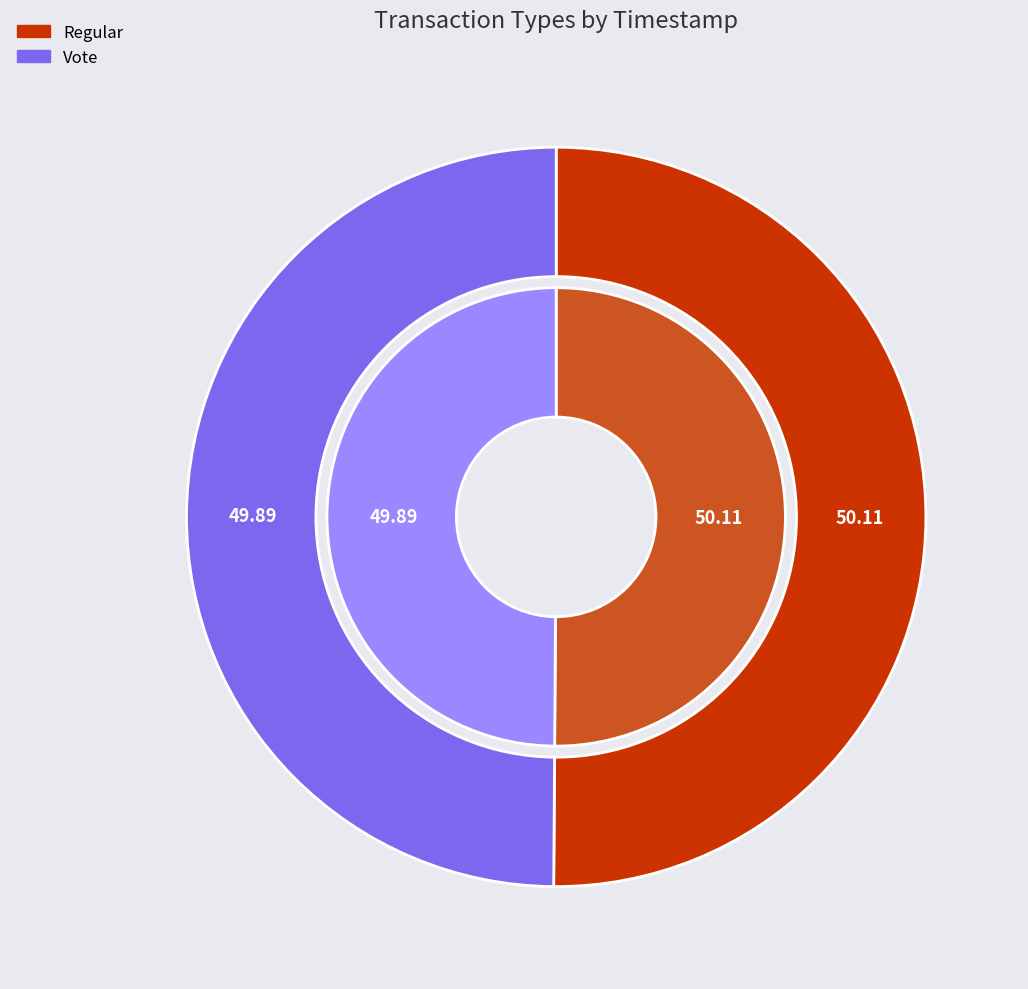

What portion of the pie excludes Vote?

50.1%